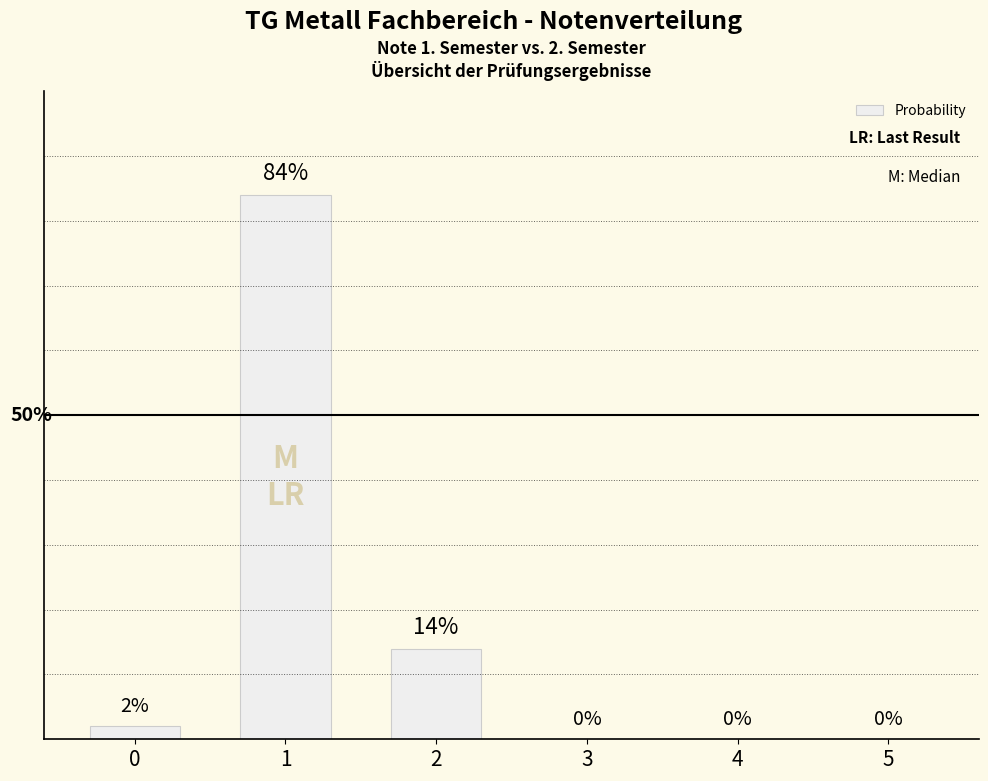

What is the change in value from 1 to 3?

-84